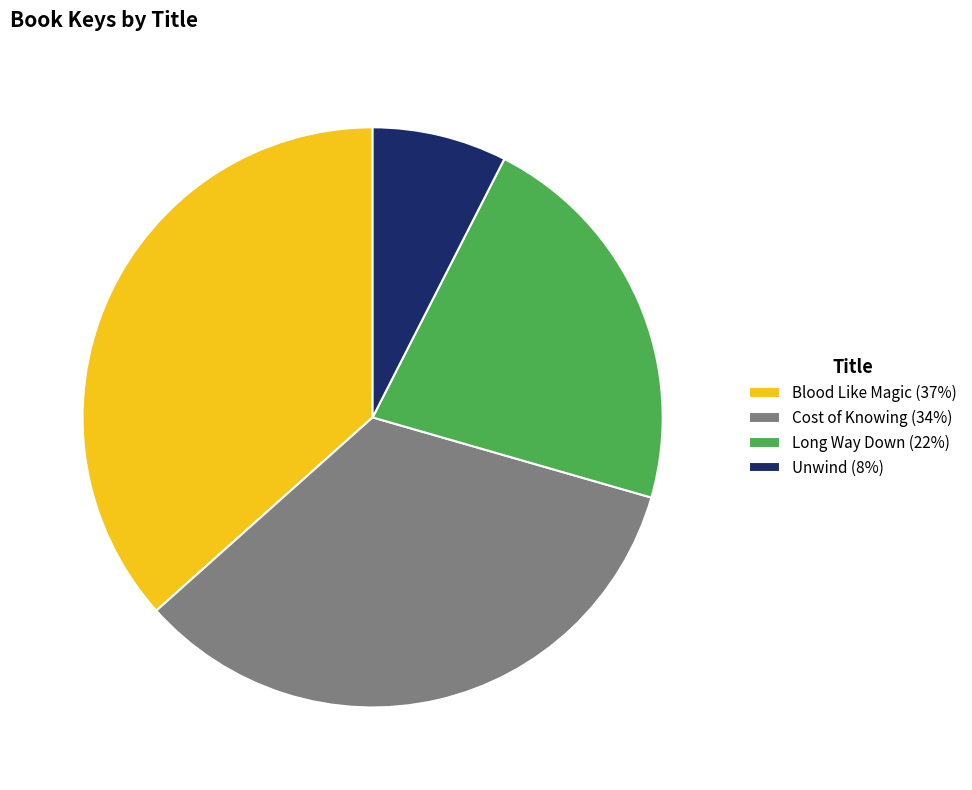

How many segments does this pie chart have?

4